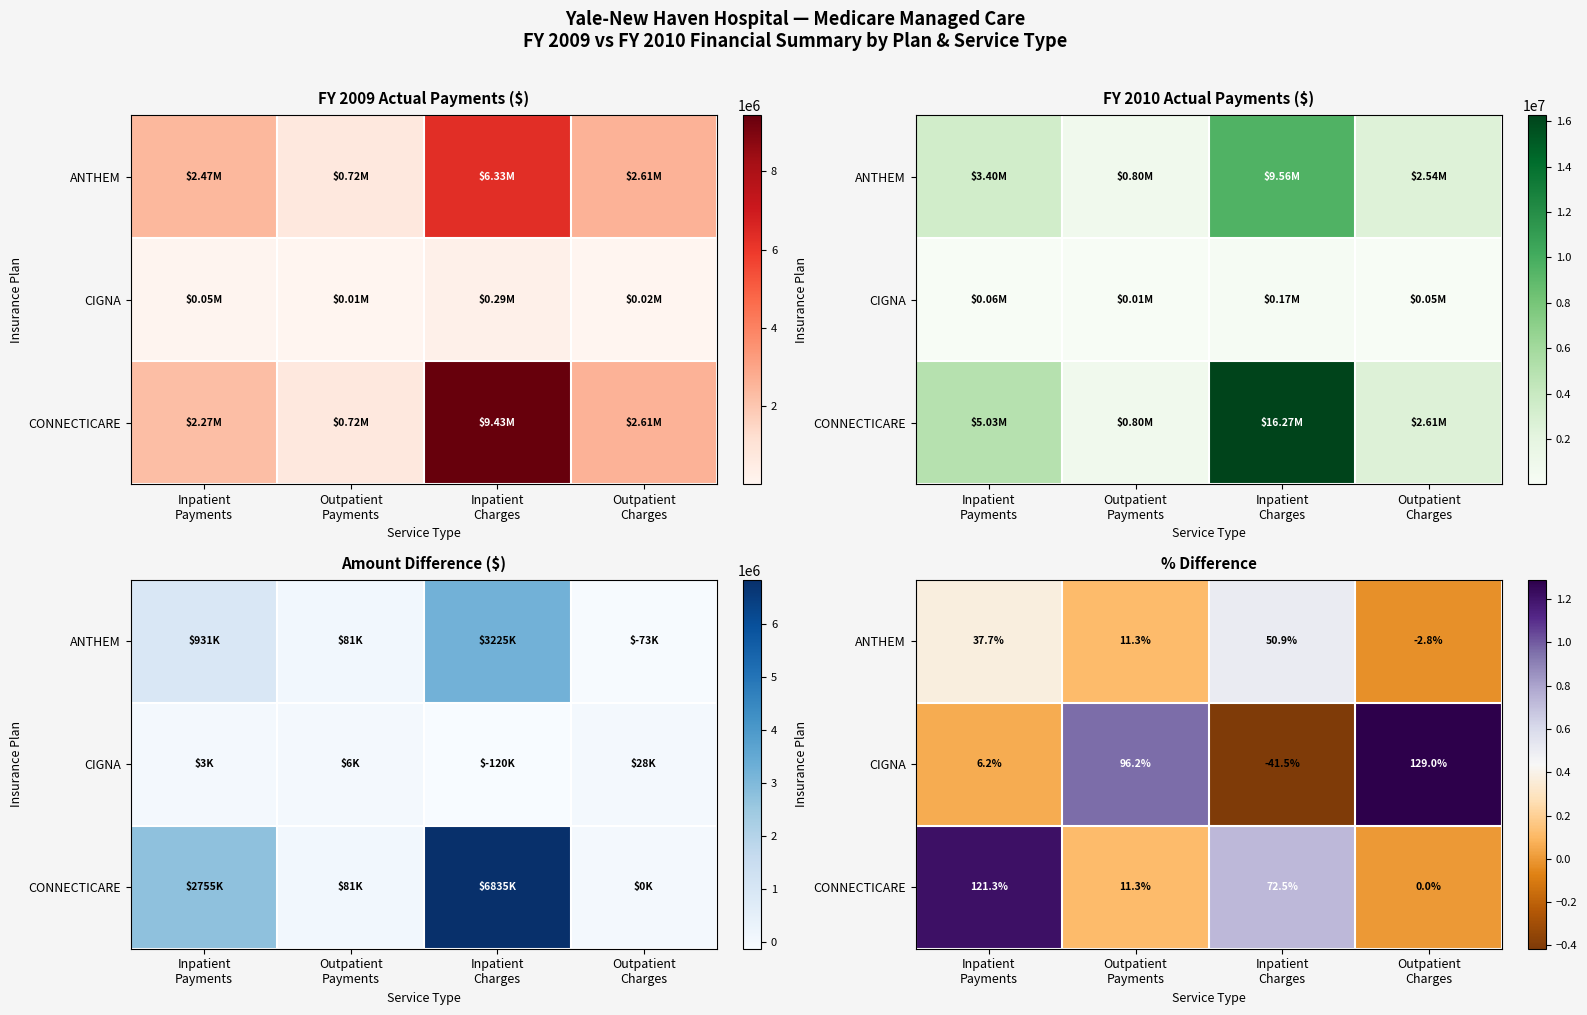

What is the maximum value shown in the chart?

1.3